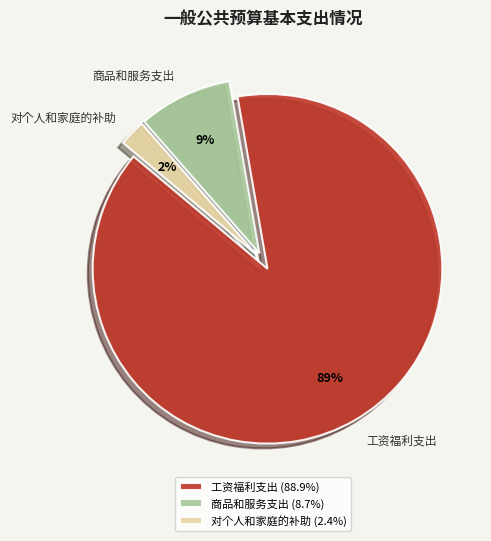

Which slice is the smallest?

对个人和家庭的补助